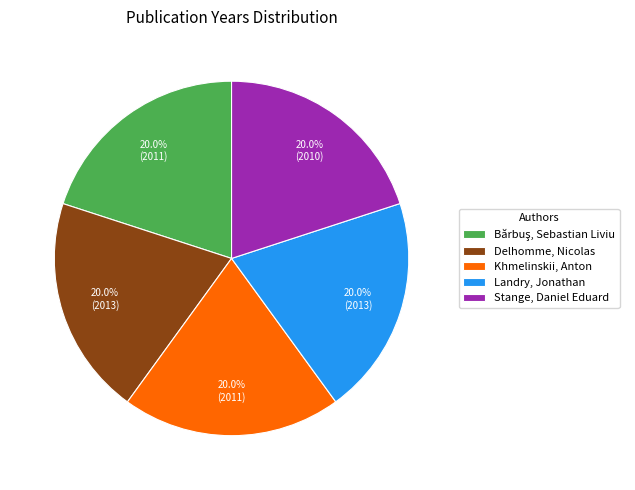

What percentage do Delhomme, Nicolas and Stange, Daniel Eduard together represent?

40.0%